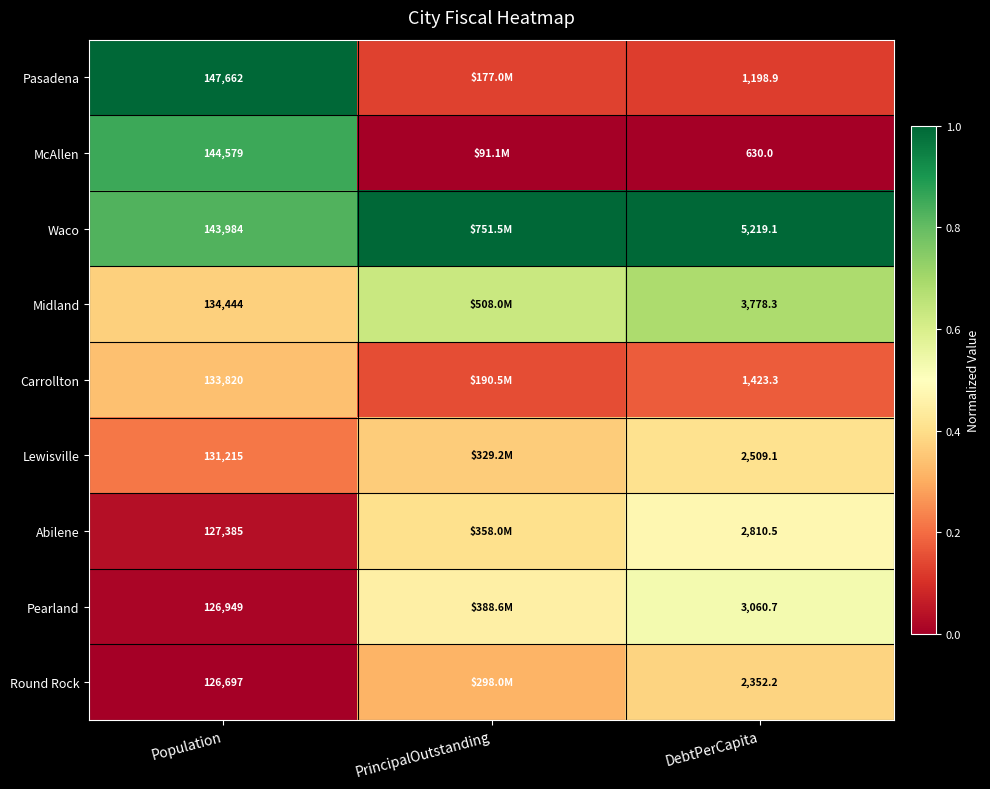

Is the value of Pasadena at Population greater than the value of Lewisville at DebtPerCapita?

Yes